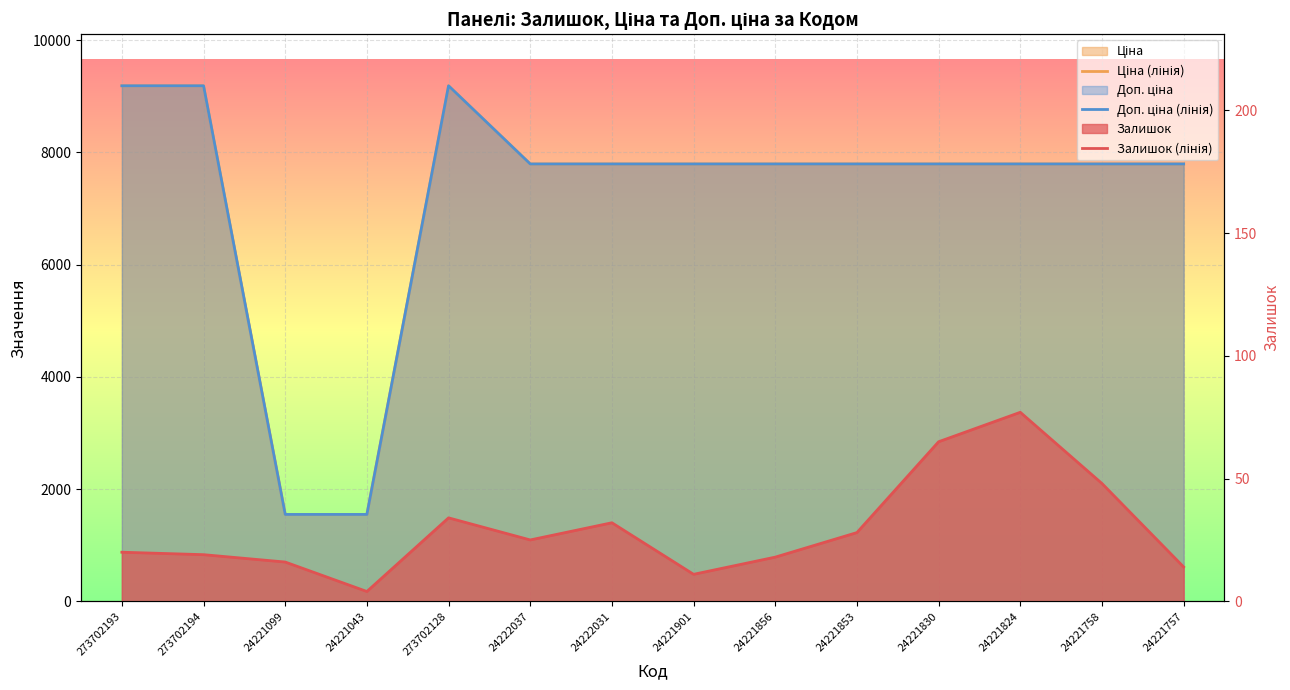

At how many categories does at least one series exceed 7024?

12